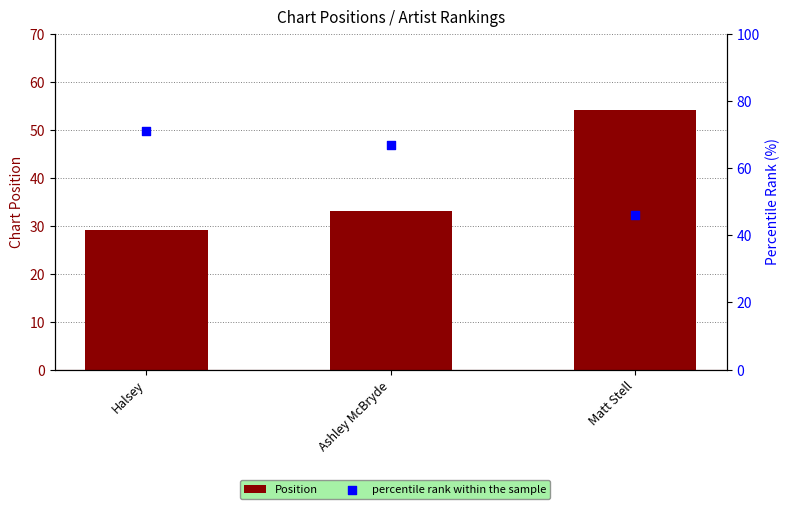

What are all the series names shown in the legend?

Position, percentile rank within the sample